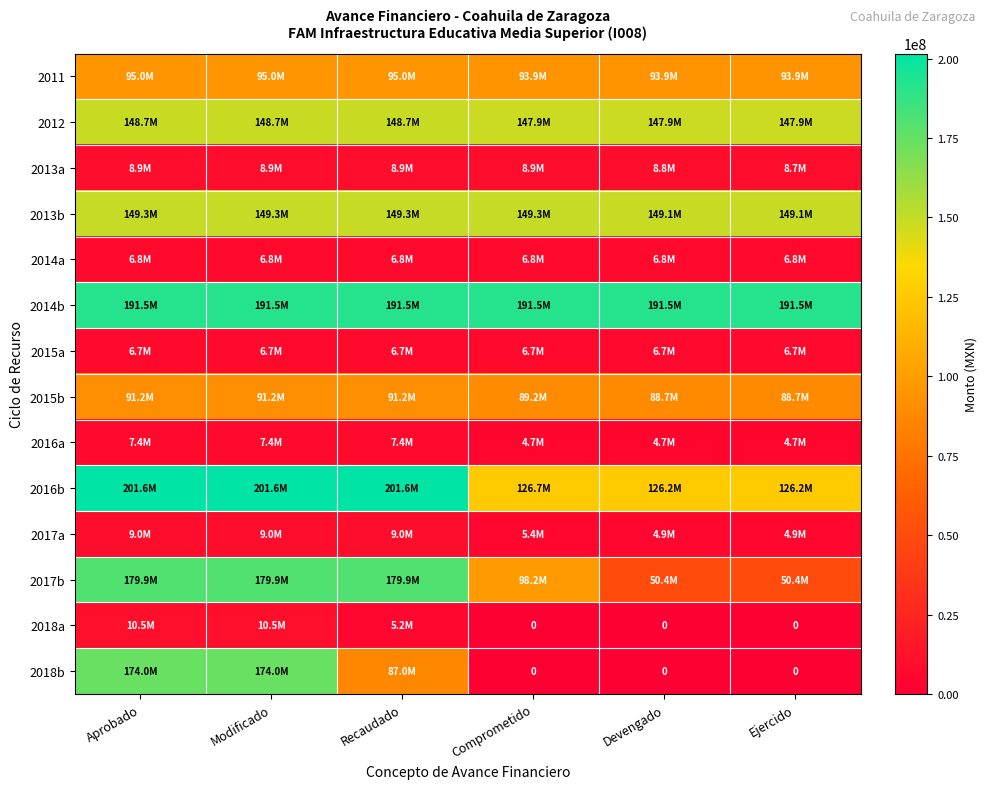

At which category does the chart reach its peak across all series?

Aprobado